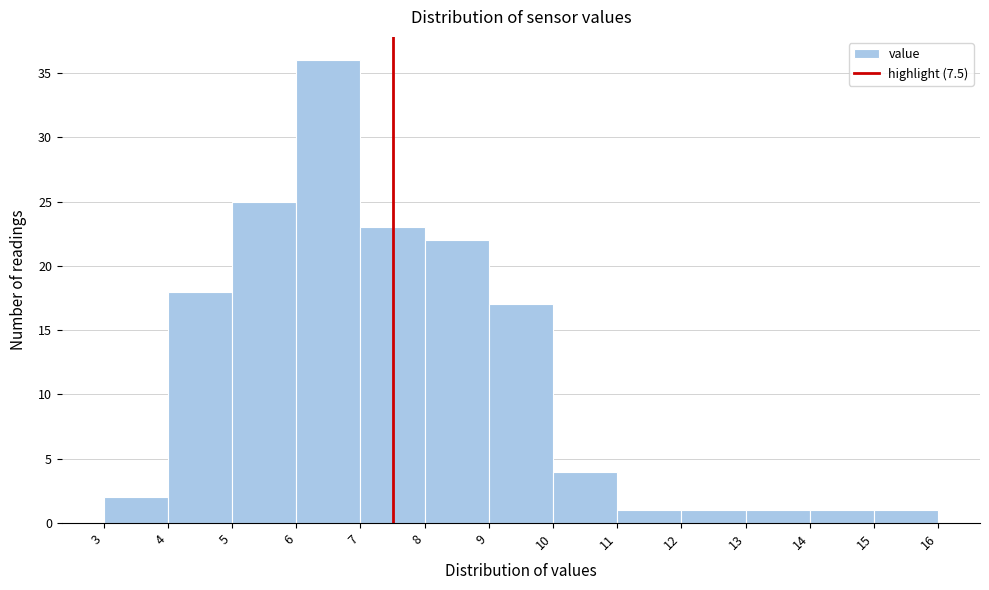

Which range on the x-axis has the tallest bar?

6 to 7